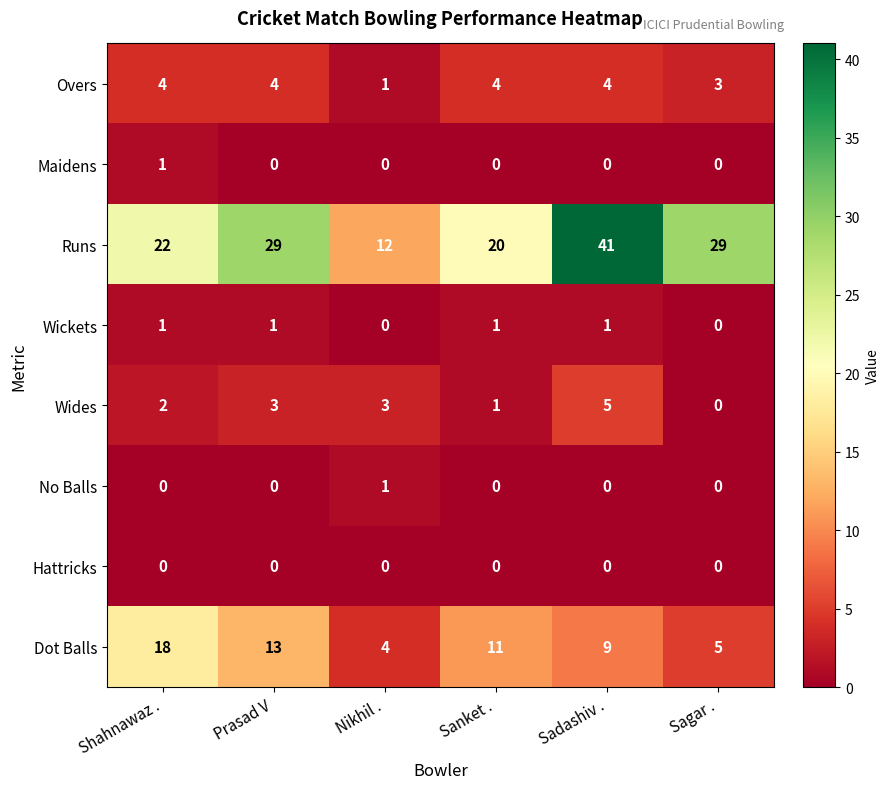

At which category is the sum across all series the highest?

Sadashiv .